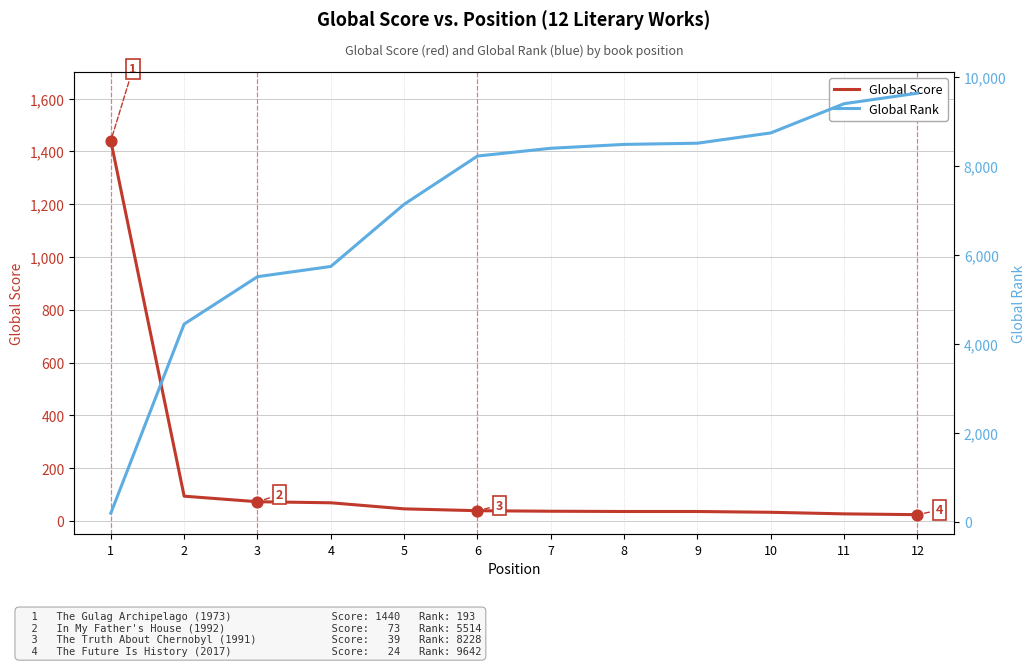

What are all the series names shown in the legend?

Global Score, Global Rank